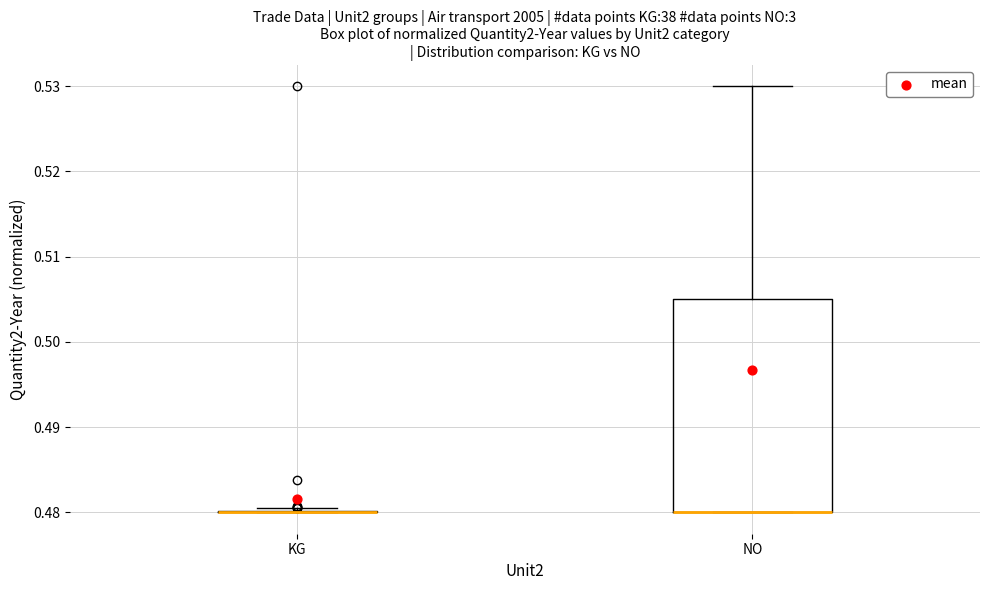

Comparing the boxes themselves (not the whiskers), which one is the tallest?

NO